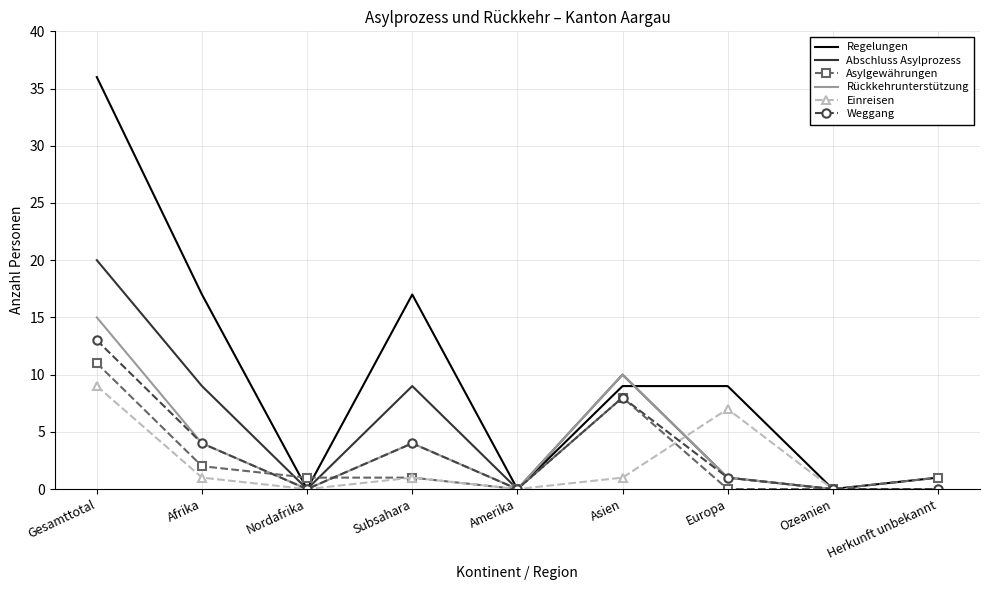

Reading left to right, list all the values displayed in this chart.

Regelungen: 36	17	0	17	0	9	9	0	1
Abschluss Asylprozess: 20	9	0	9	0	10	1	0	0
Asylgewährungen: 11	2	1	1	0	8	0	0	1
Rückkehrunterstützung: 15	4	0	4	0	10	1	0	0
Einreisen: 9	1	0	1	0	1	7	0	0
Weggang: 13	4	0	4	0	8	1	0	0